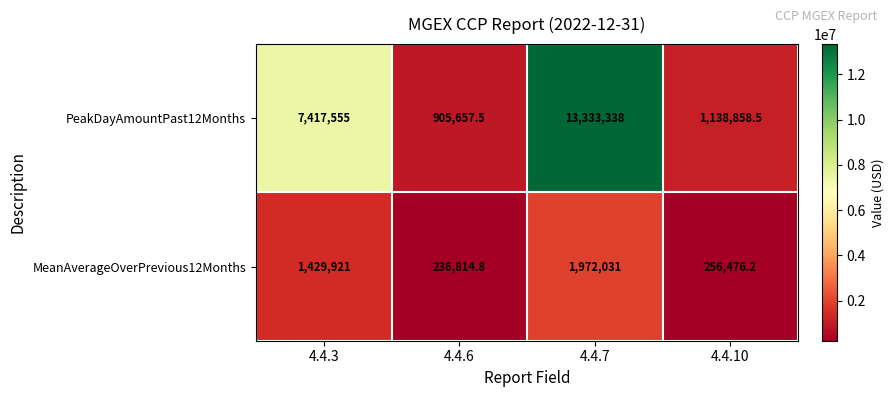

What is the difference between the second highest and second lowest values in the MeanAverageOverPrevious12Months series?

1173444.8